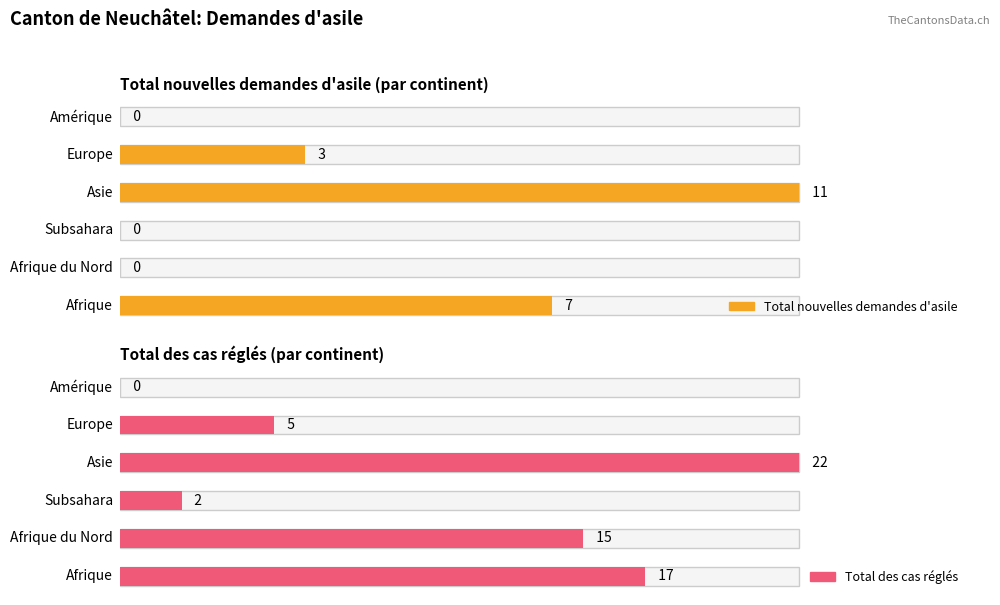

Rank the categories by Total des cas réglés value from highest to lowest.

Asie, Afrique, Afrique du Nord, Europe, Subsahara, Amérique